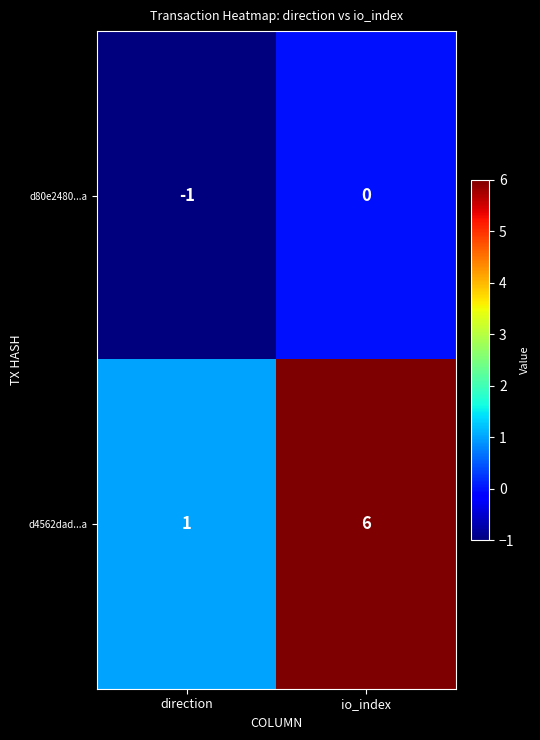

At which category is the sum across all series the highest?

io_index